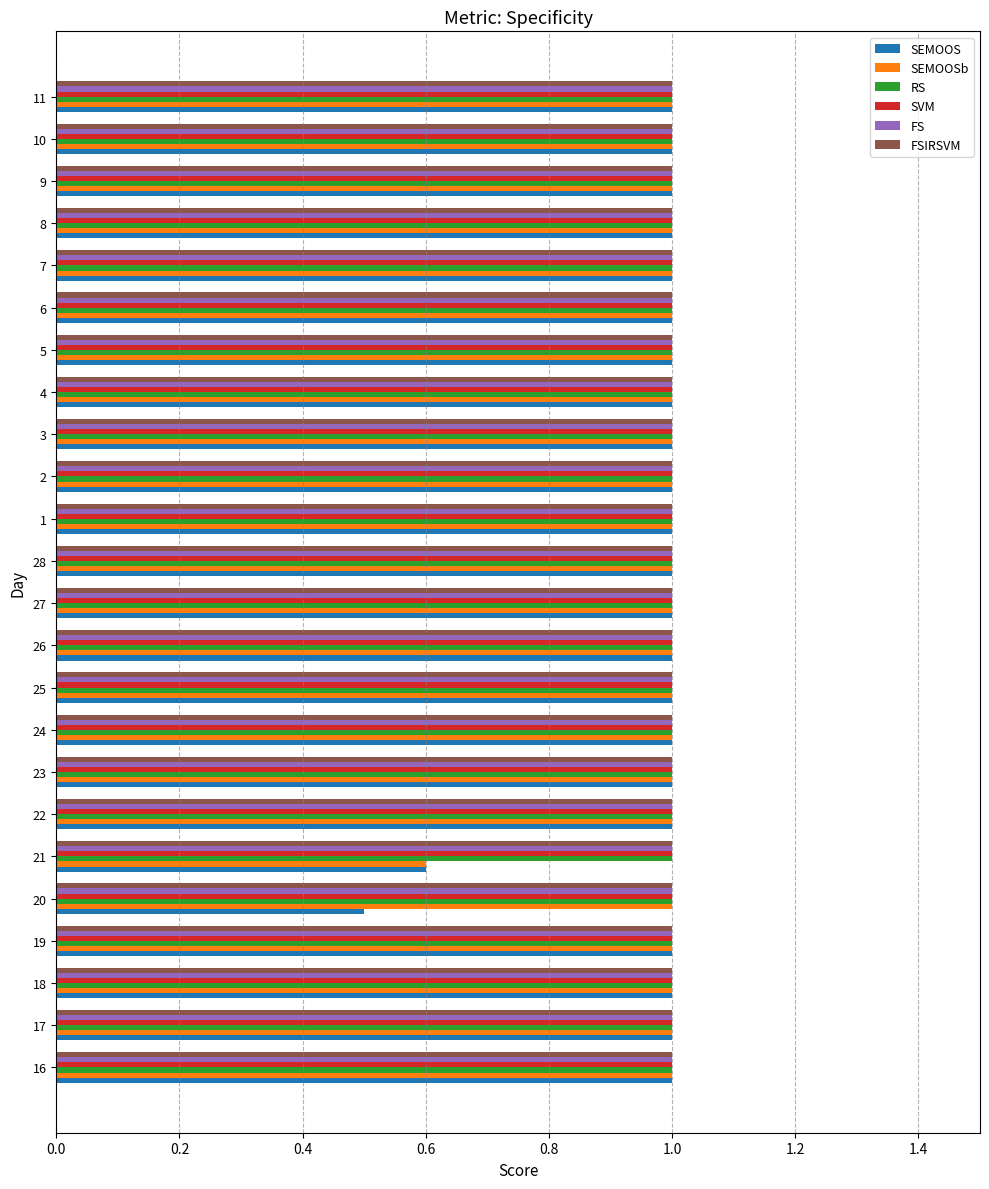

What is the total value across all series at 6?

6.0